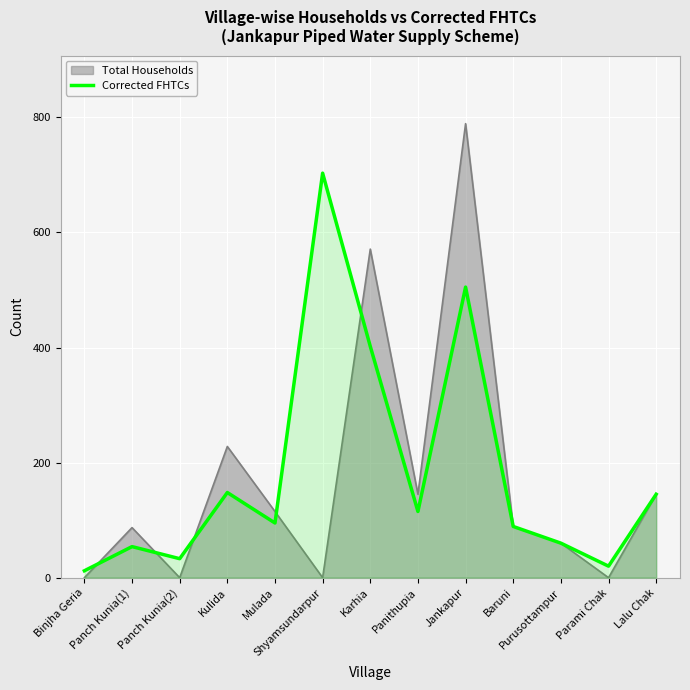

What is the sum of the values at Jankapur and Panch Kunia(1)?

559